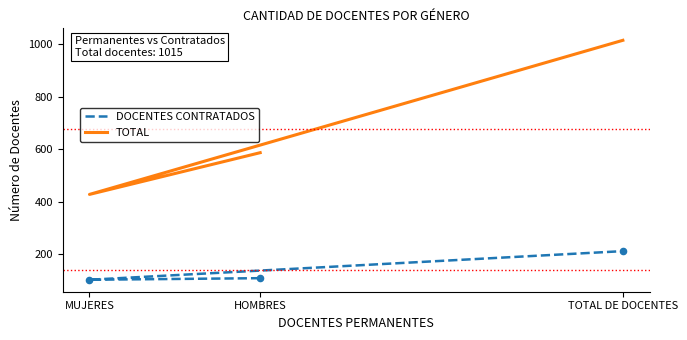

Is the value of TOTAL at MUJERES greater than the value of DOCENTES CONTRATADOS at MUJERES?

Yes